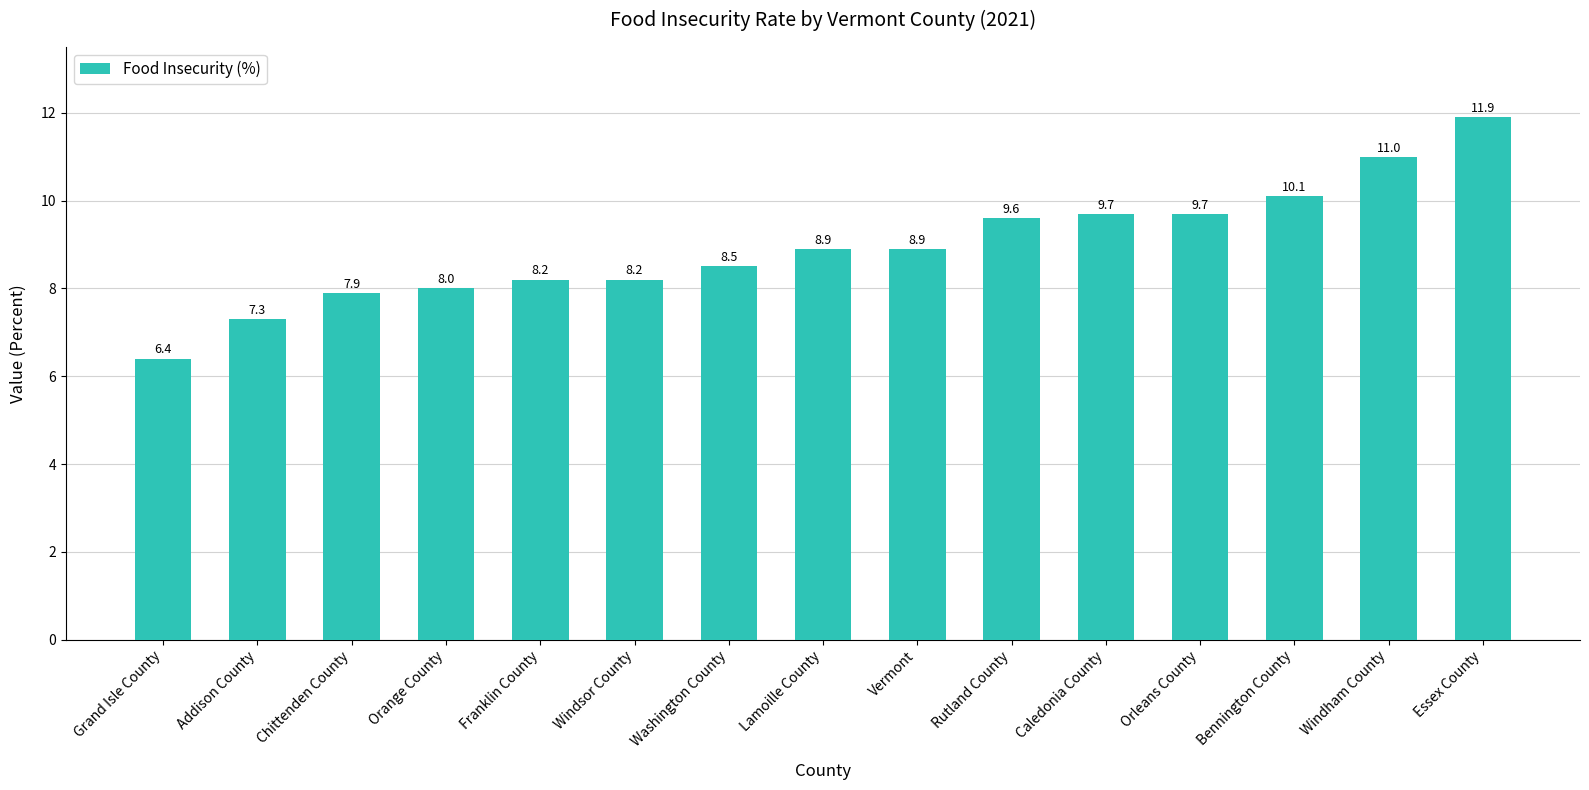

How many data points are less than 8?

3